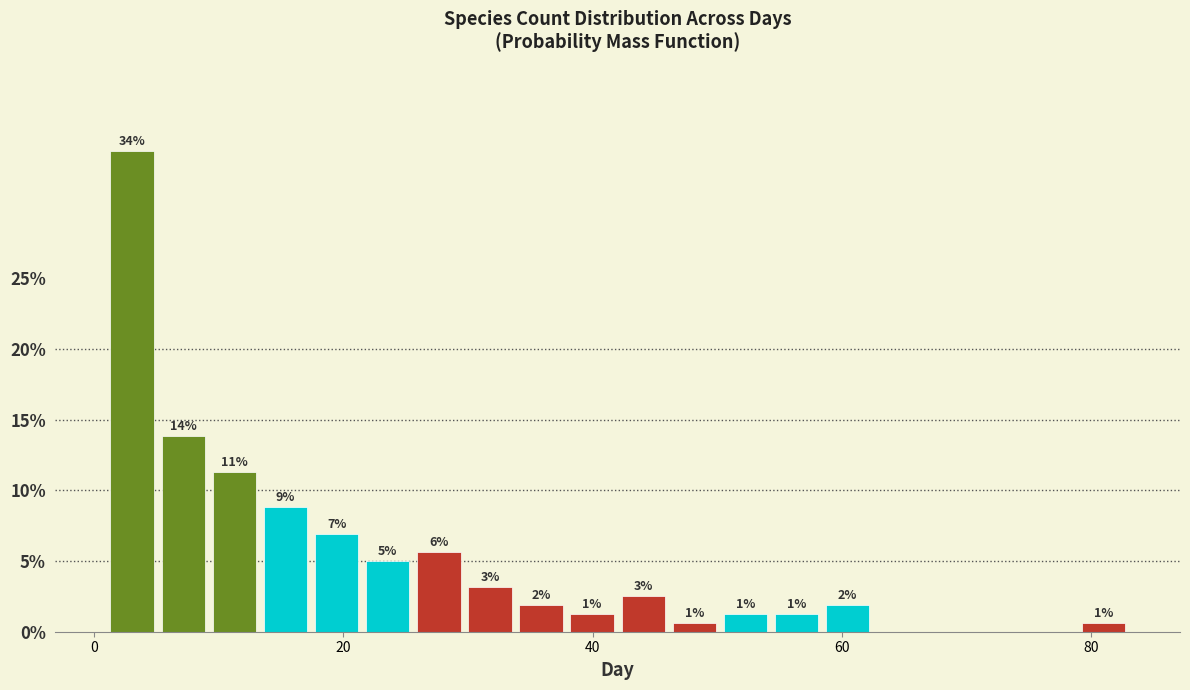

Read against the x-axis, roughly where is the centre of the tallest bar?

4